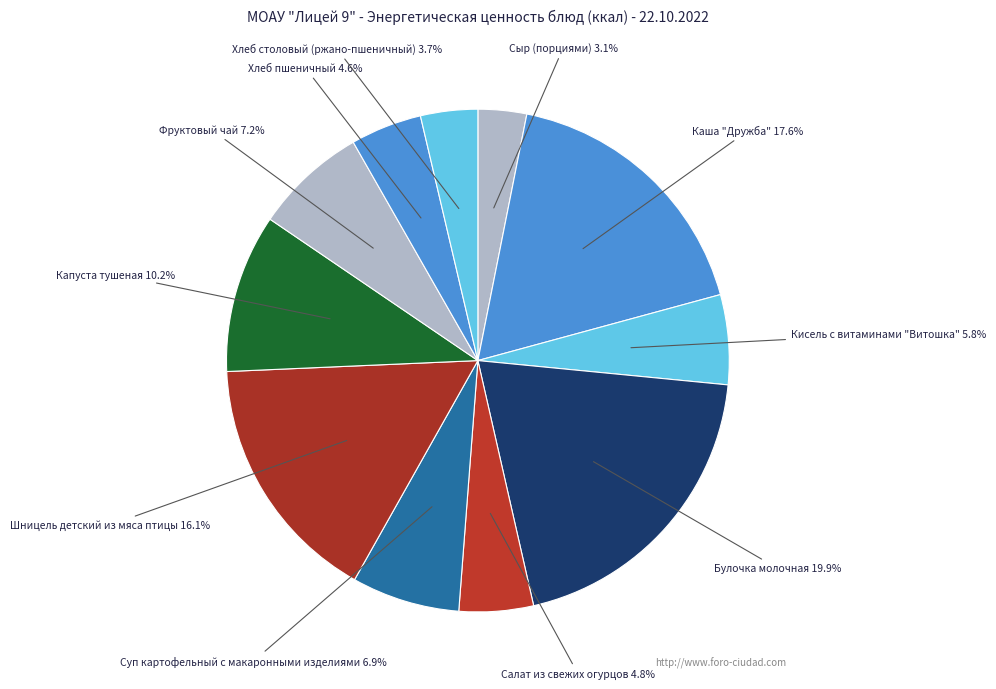

To the nearest percent, what is the average slice percentage?

9%